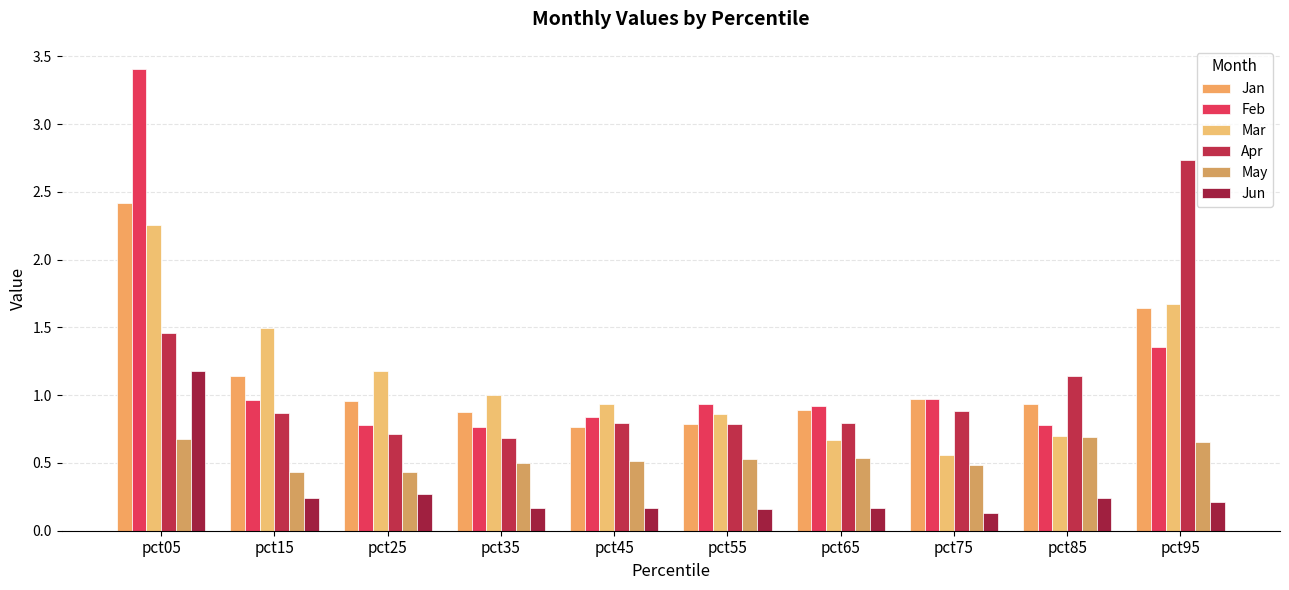

At which label is Mar closest to 1?

pct35